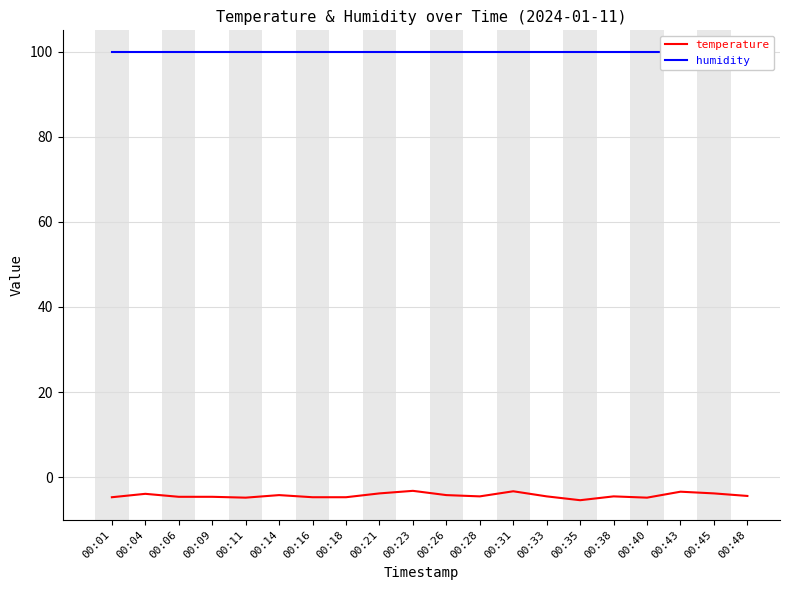

Reading left to right, transcribe all the data shown in this chart.

temperature: -4.7	-3.9	-4.6	-4.6	-4.8	-4.2	-4.7	-4.7	-3.8	-3.2	-4.2	-4.5	-3.3	-4.5	-5.4	-4.5	-4.8	-3.4	-3.8	-4.4
humidity: 99.9	99.9	99.9	99.9	99.9	99.9	99.9	99.9	99.9	99.9	99.9	99.9	99.9	99.9	99.9	99.9	99.9	99.9	99.9	99.9